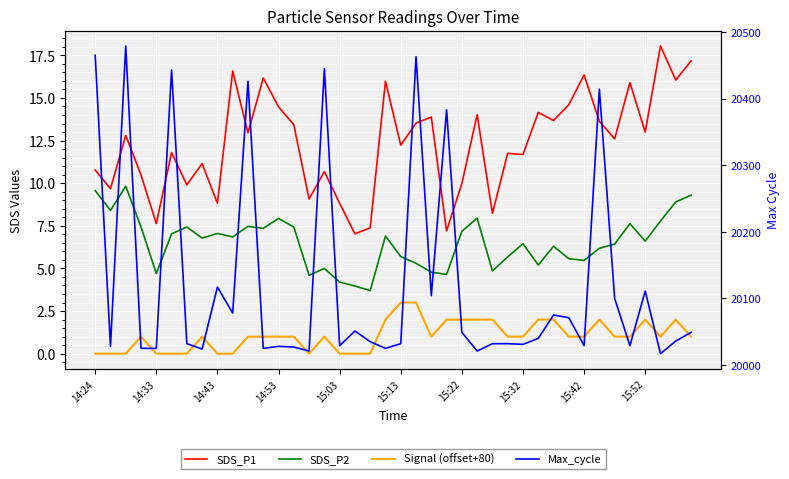

At which category does SDS_P2 reach its first local valley?

14:33